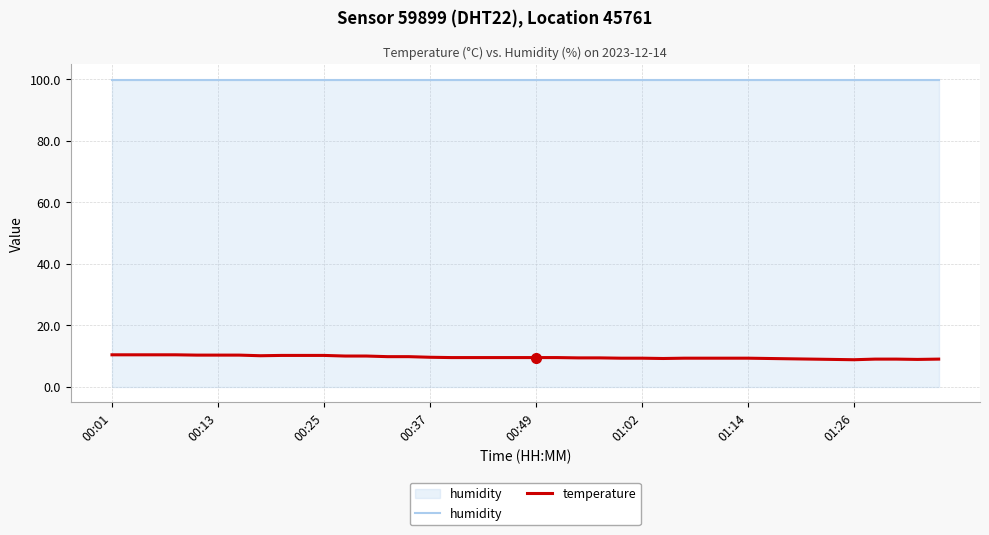

How many lines are shown in the chart?

2